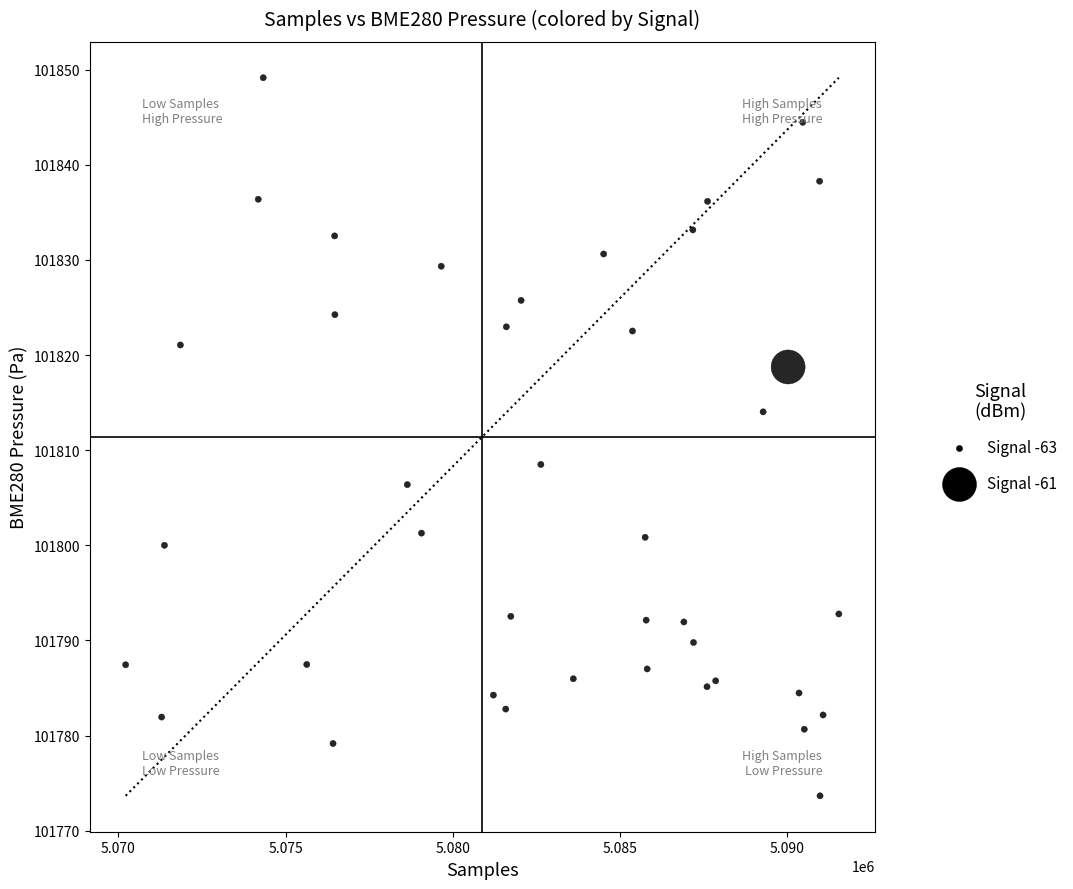

What is the range of Y values (max minus min)?

75.5